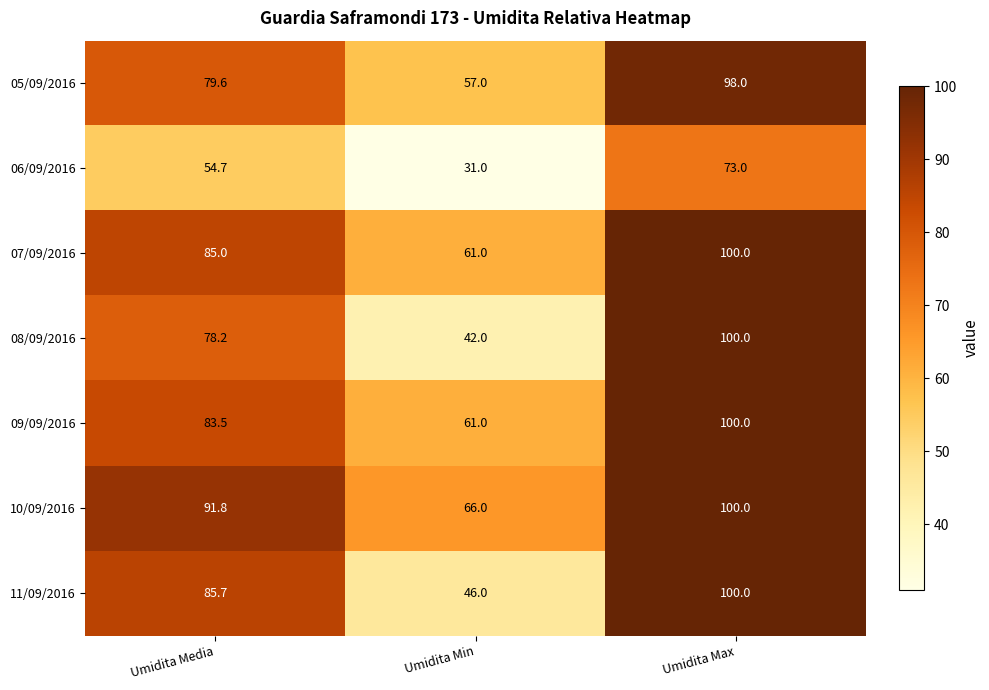

What is the difference between the 08/09/2016 values at Umidita Min and Umidita Max?

58.0